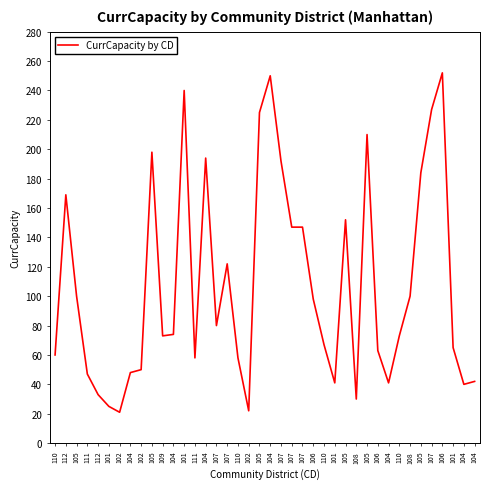

What is the smallest value displayed?

21